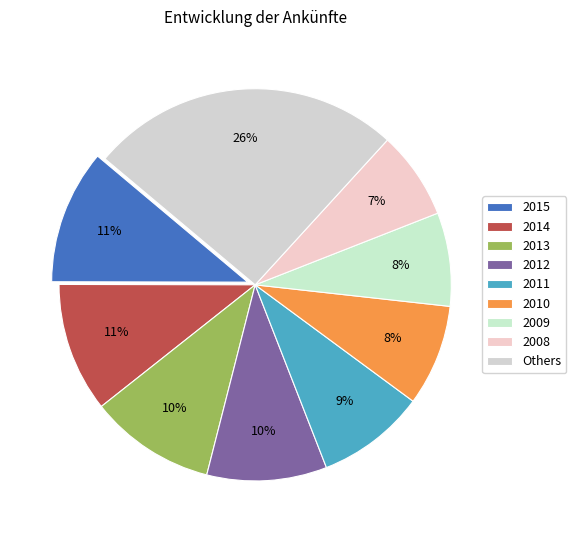

How many segments does this pie chart have?

9